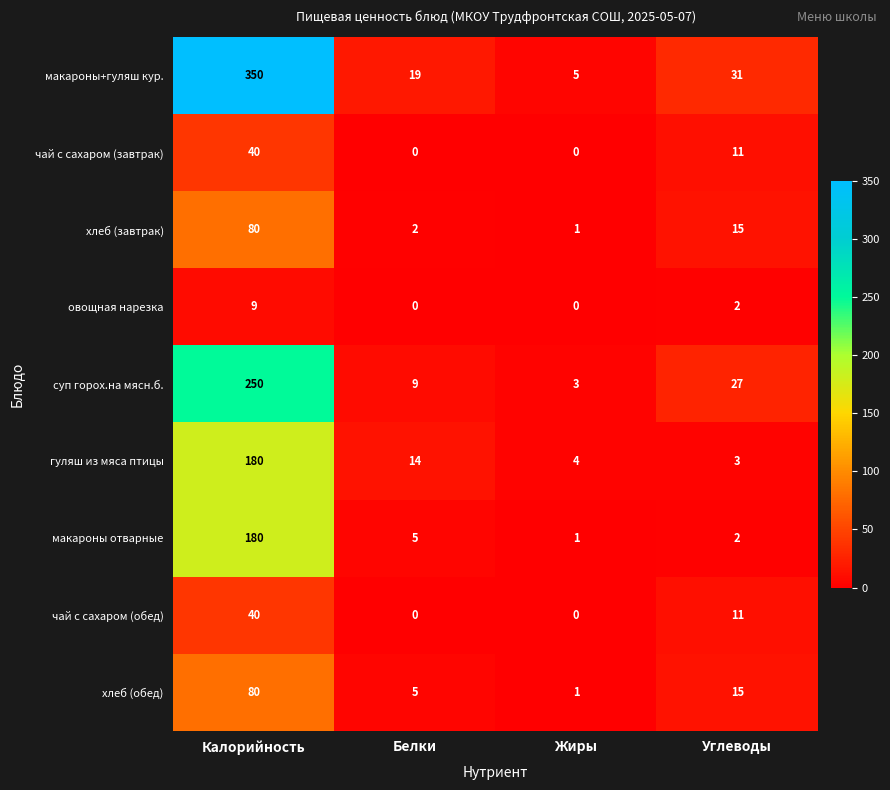

How many series are shown in this chart?

9